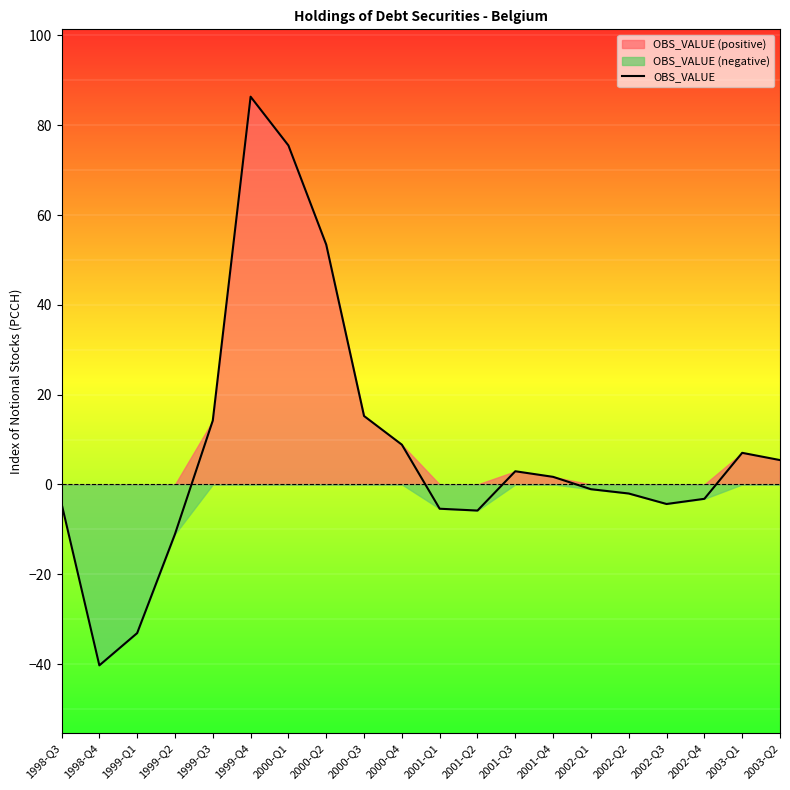

True or false: OBS_VALUE has a value of -10.8 at 1998-Q4.

False